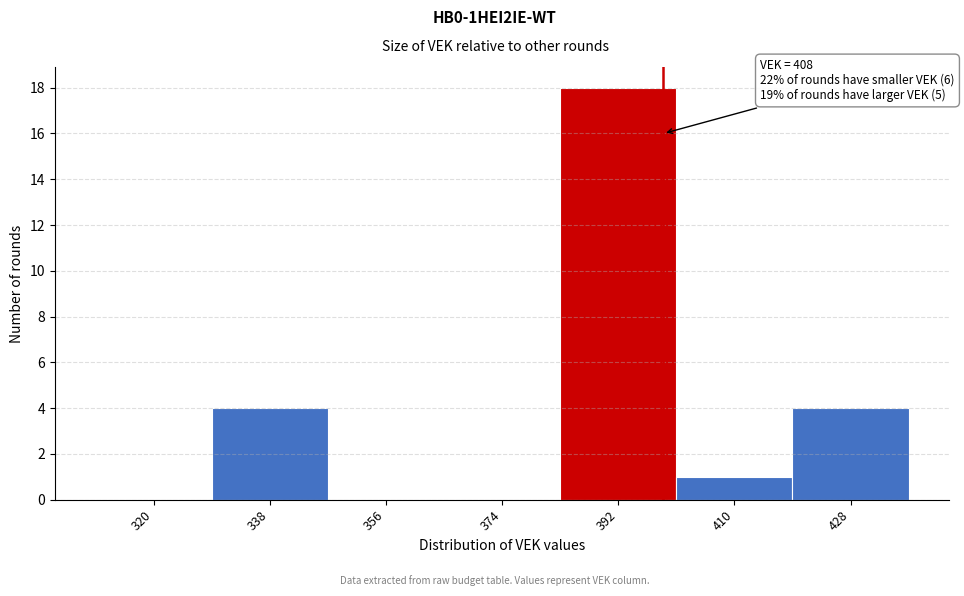

Reading left to right, extract all data points from this chart.

320=0	338=4	356=0	374=0	392=18	410=1	428=4